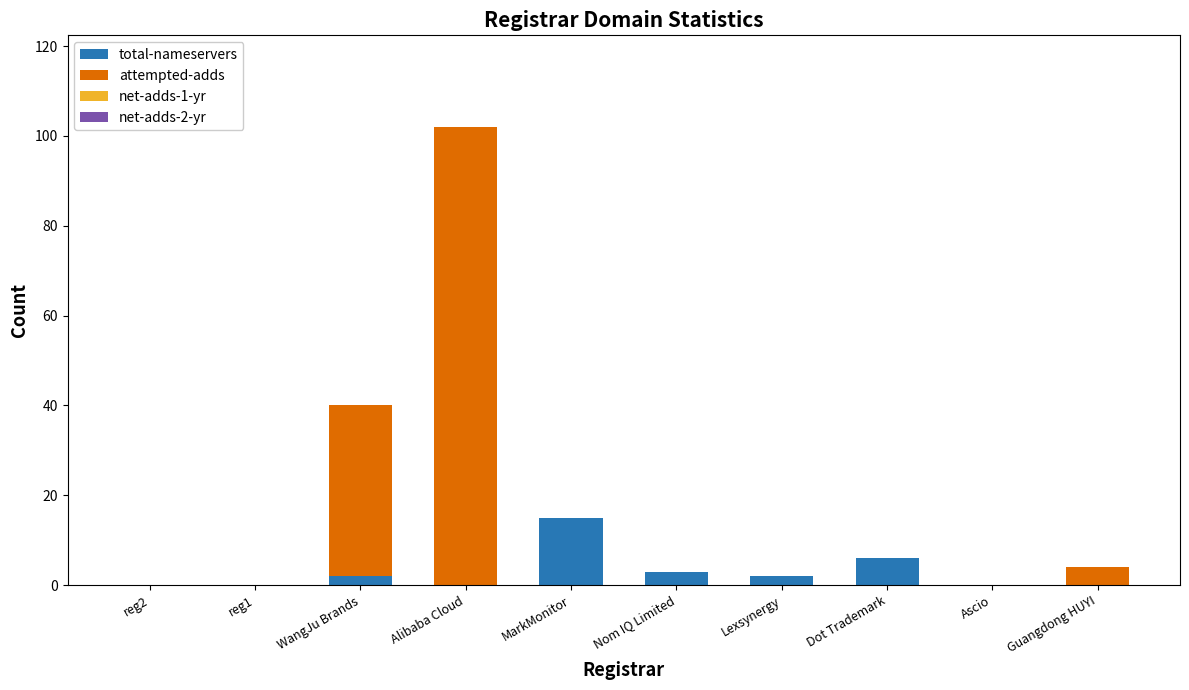

Reading right to left, list the values for the total-nameservers series.

Guangdong HUYI=0	Ascio=0	Dot Trademark=6	Lexsynergy=2	Nom IQ Limited=3	MarkMonitor=15	Alibaba Cloud=0	WangJu Brands=2	reg1=0	reg2=0